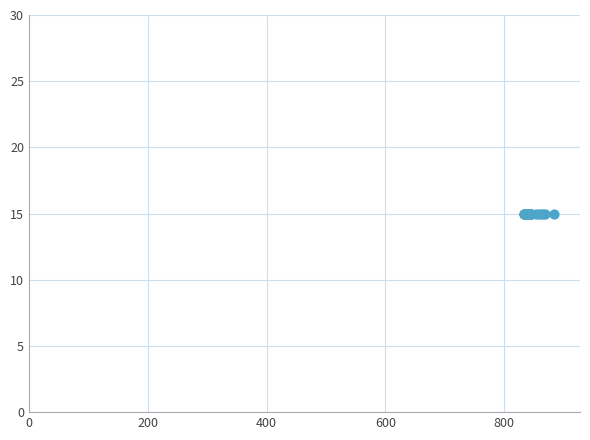

Which series reaches the minimum Y coordinate?

Total Laps